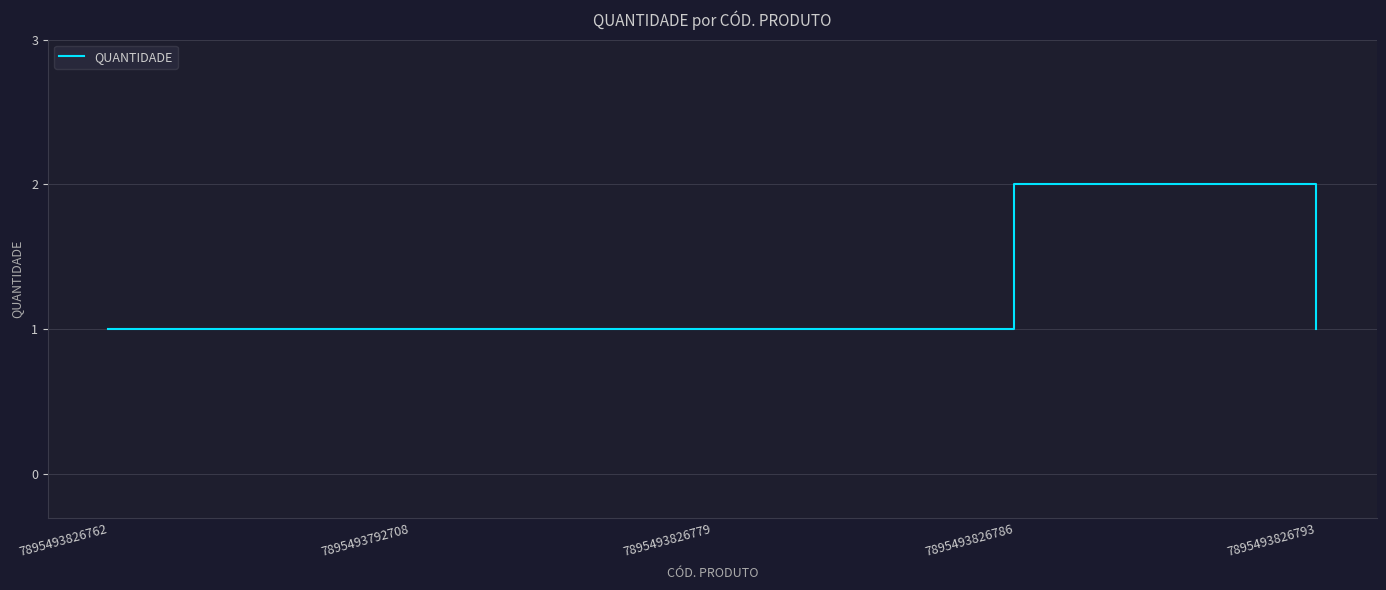

Reading left to right, what are all the values shown in this chart?

7895493826762=1	7895493792708=1	7895493826779=1	7895493826786=2	7895493826793=1